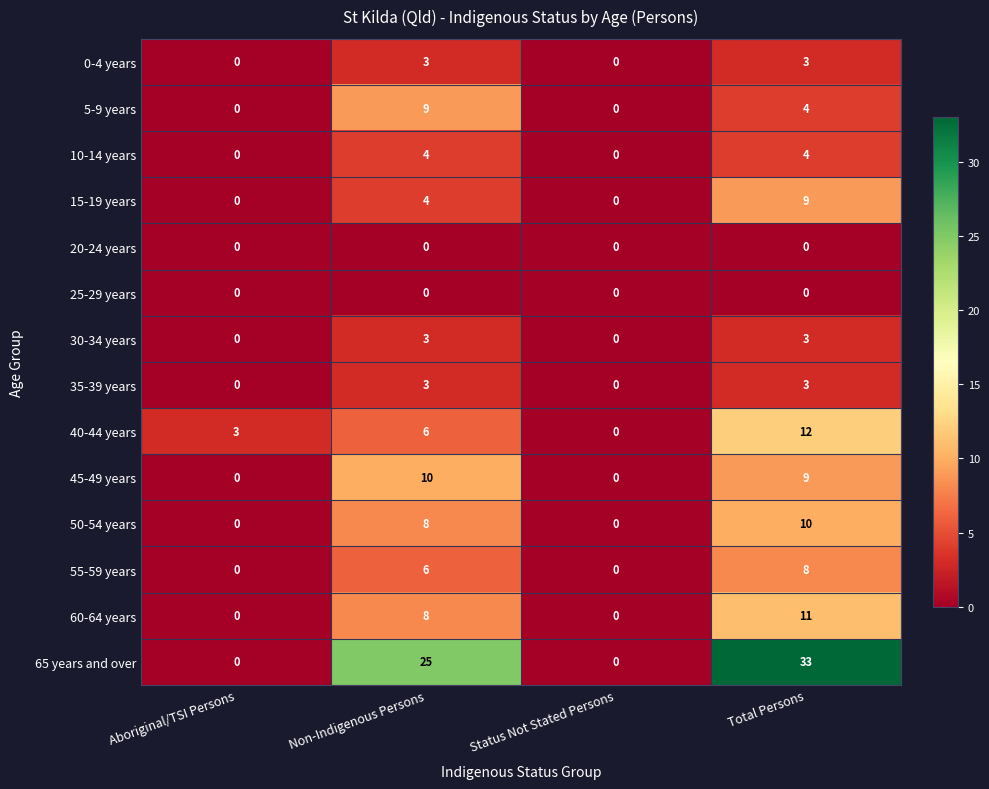

The value of 55-59 years at Aboriginal/TSI Persons is 0. True or false?

True